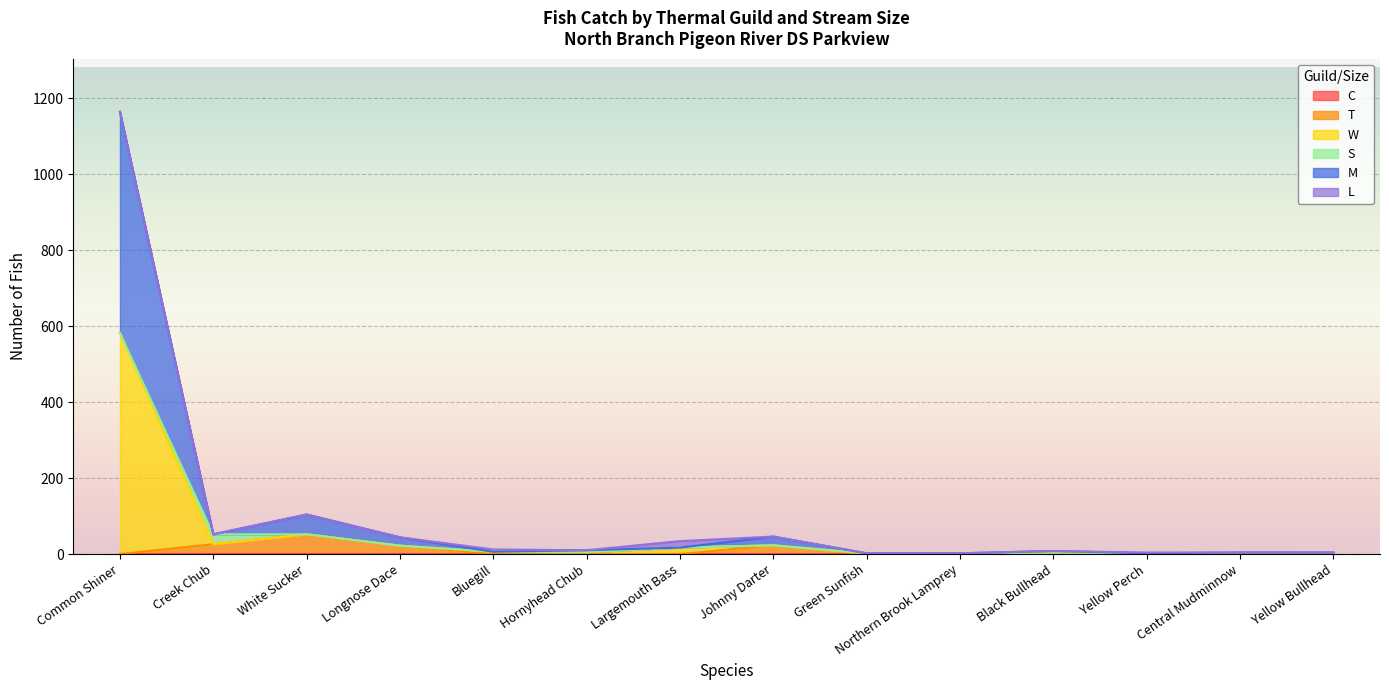

What is the difference between the maximum and minimum values in the W series?

581